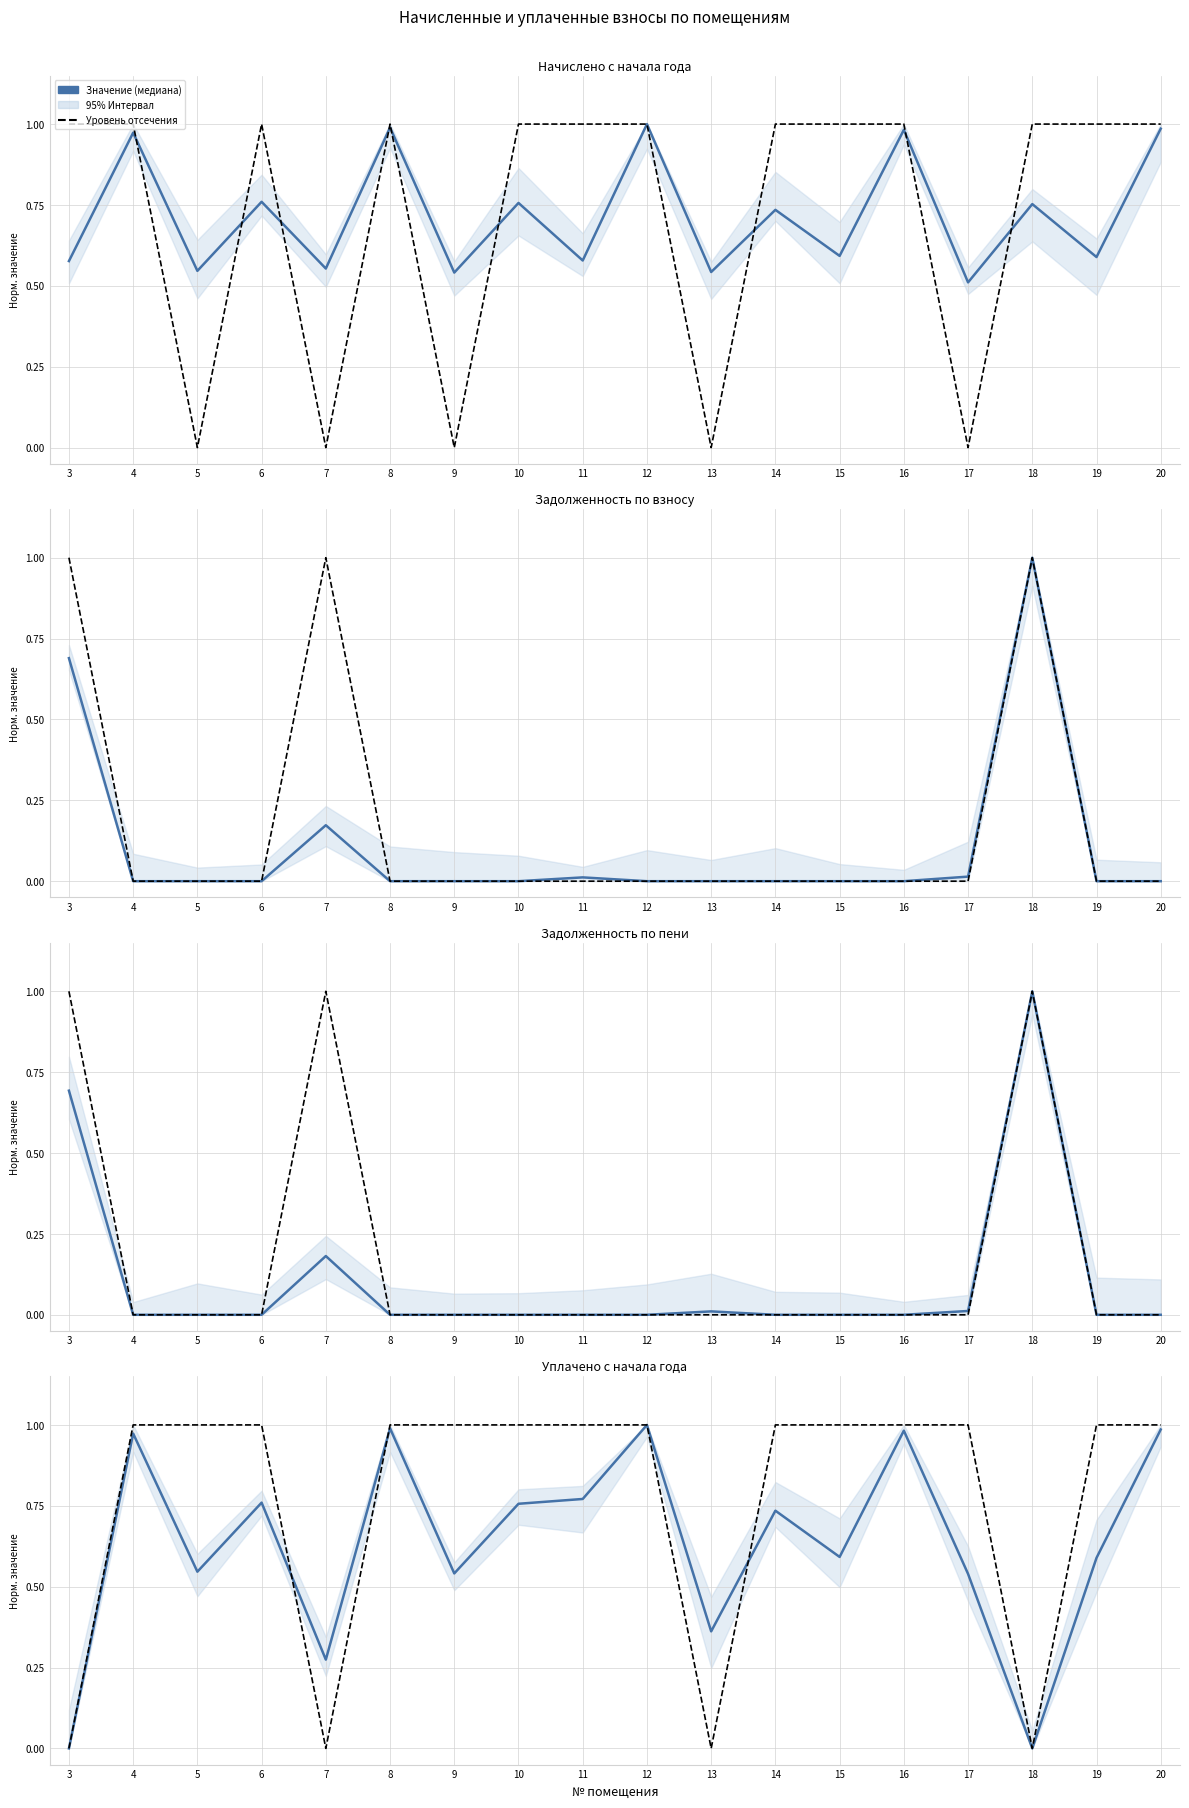

Reading left to right, transcribe all the data shown in this chart.

начислено (col_3): 3=0.6	4=1.0	5=0.5	6=0.8	7=0.6	8=1.0	9=0.5	10=0.8	11=0.6	12=1.0	13=0.5	14=0.7	15=0.6	16=1.0	17=0.5	18=0.8	19=0.6	20=1.0
Reference Level: 3=0.0	4=1.0	5=1.0	6=1.0	7=0.0	8=1.0	9=1.0	10=1.0	11=1.0	12=1.0	13=0.0	14=1.0	15=1.0	16=1.0	17=1.0	18=0.0	19=1.0	20=1.0
задолженность (col_1): 3=0.7	4=0.0	5=0.0	6=0.0	7=0.2	8=0.0	9=0.0	10=0.0	11=0.0	12=0.0	13=0.0	14=0.0	15=0.0	16=0.0	17=0.0	18=1.0	19=0.0	20=0.0
задолженность пени (col_6): 3=0.7	4=0.0	5=0.0	6=0.0	7=0.2	8=0.0	9=0.0	10=0.0	11=0.0	12=0.0	13=0.0	14=0.0	15=0.0	16=0.0	17=0.0	18=1.0	19=0.0	20=0.0
уплачено (col_4): 3=0.0	4=1.0	5=0.5	6=0.8	7=0.3	8=1.0	9=0.5	10=0.8	11=0.8	12=1.0	13=0.4	14=0.7	15=0.6	16=1.0	17=0.5	18=0.0	19=0.6	20=1.0